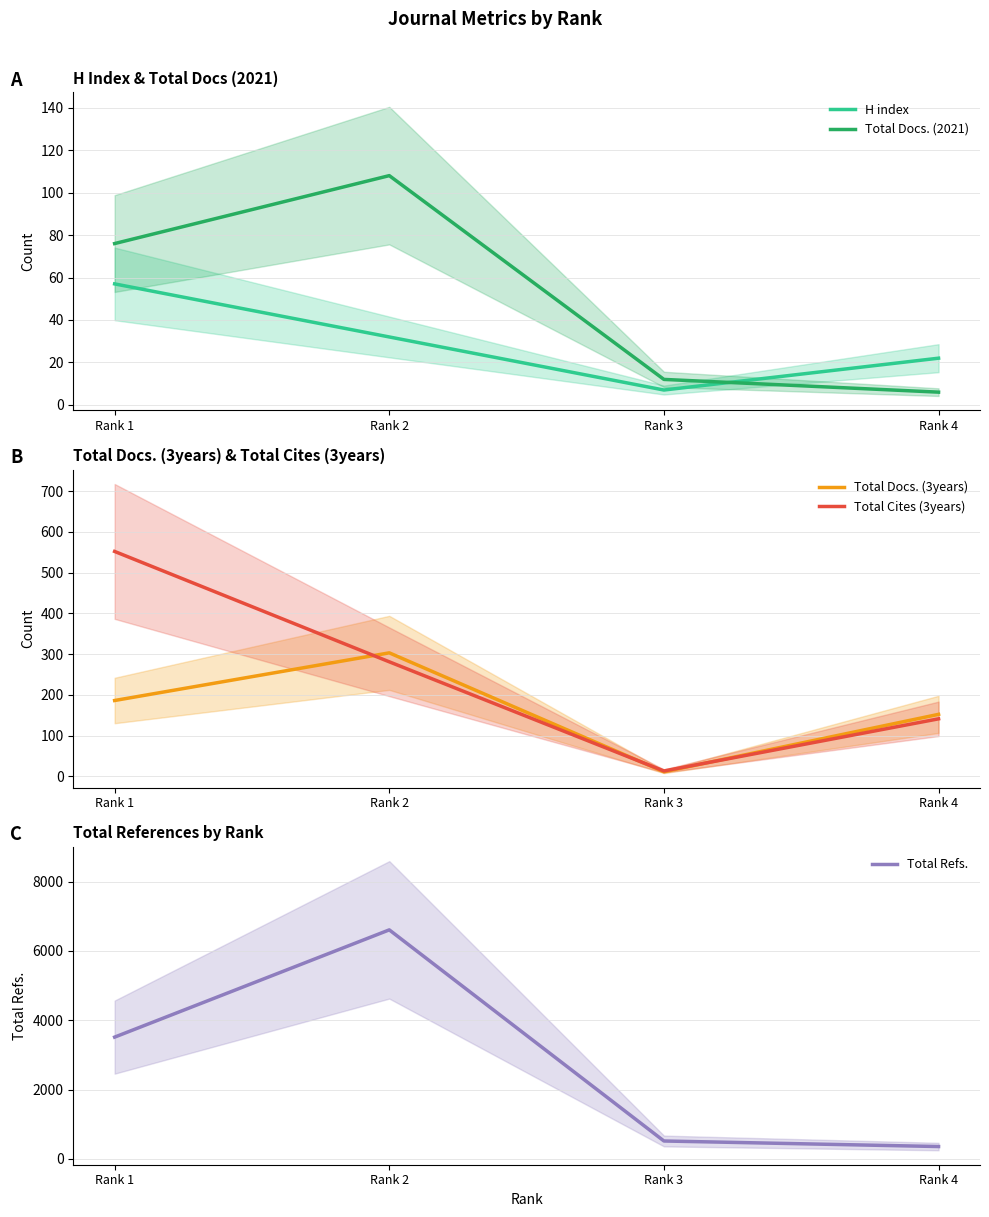

True or false: Total Docs. (2021) has a value of 76 at Rank 1.

True